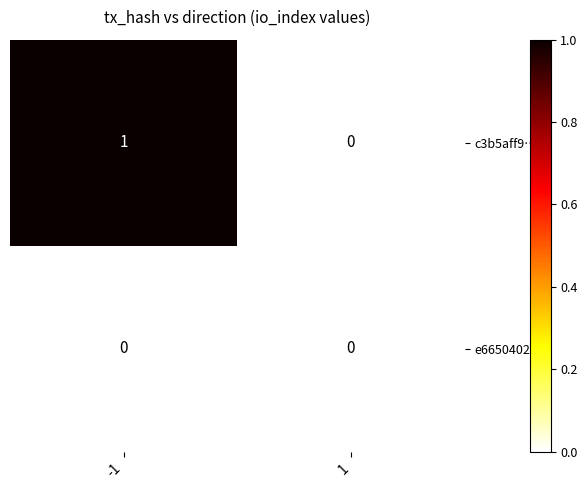

Reading right to left, what are all the values shown in this chart?

c3b5aff9…: 0	1
e6650402…: 0	0